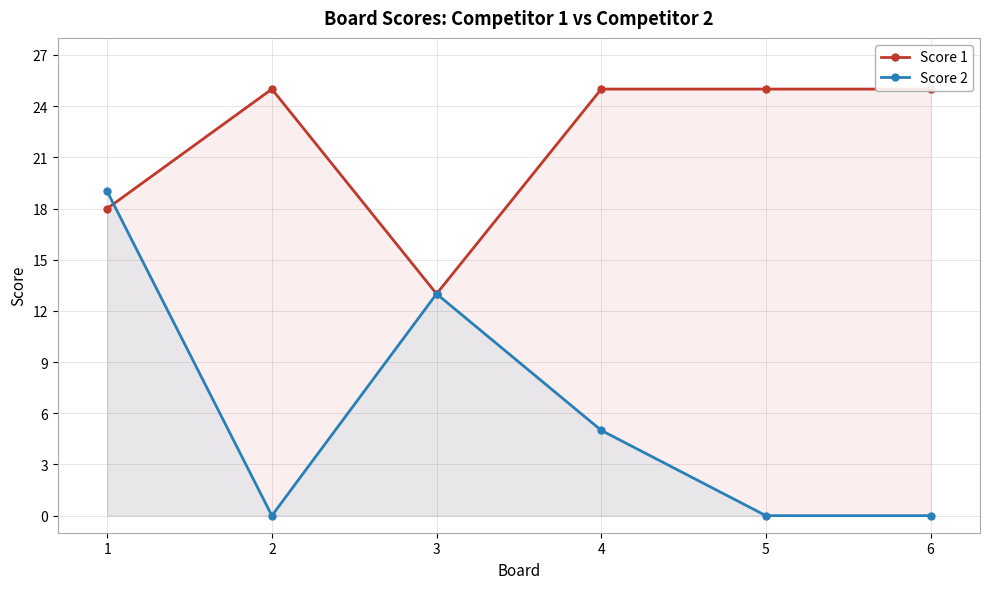

What is the difference between the highest and lowest values at 4?

20